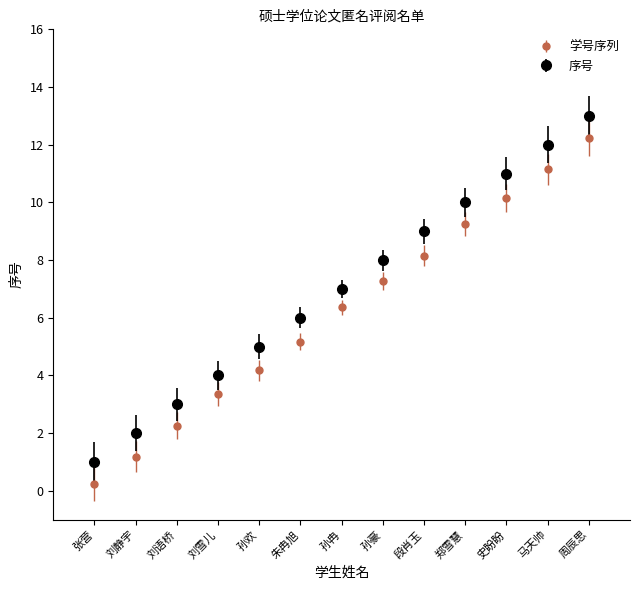

Which series has the largest range (max minus min)?

序号